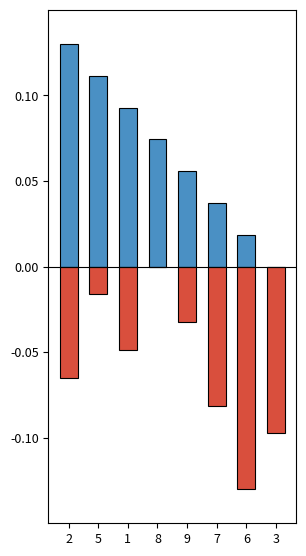

What position from the right is 2?

8